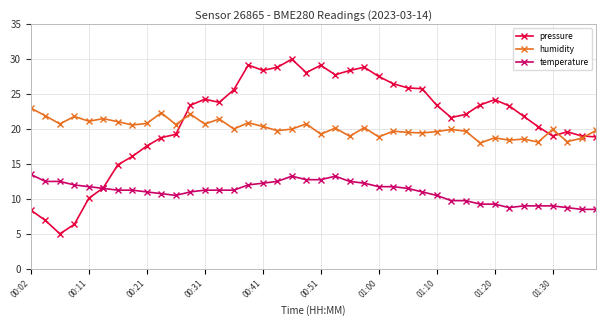

Rank the series by their maximum value, from lowest to highest.

temperature, humidity, pressure